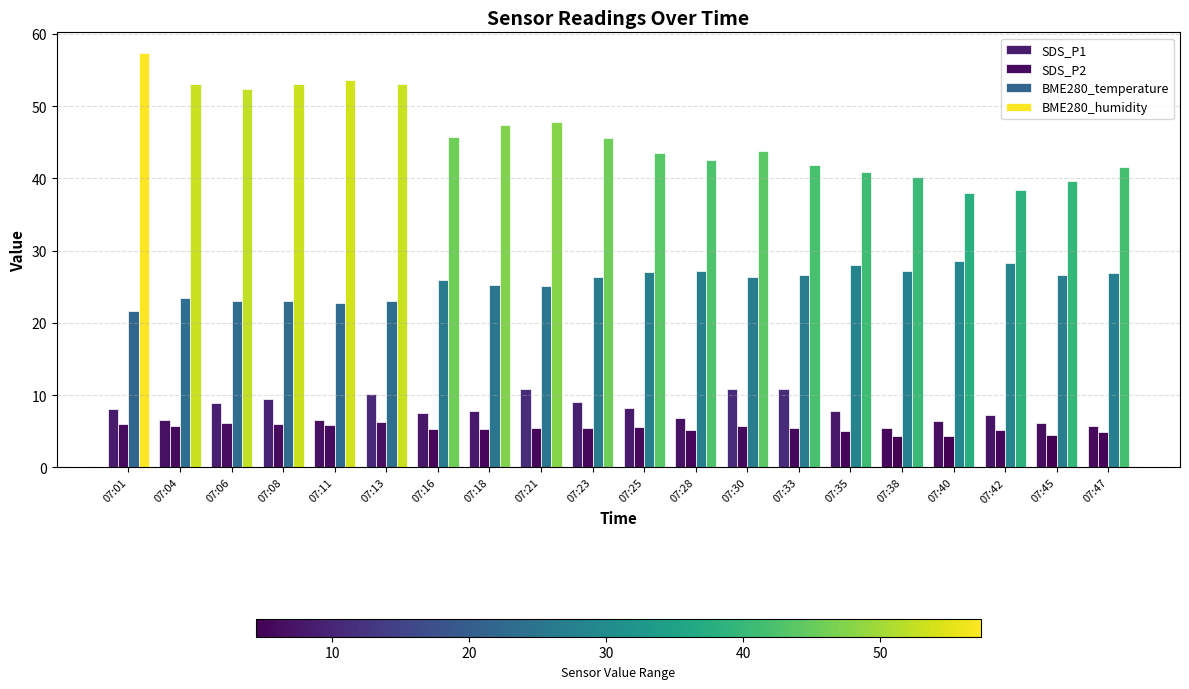

Read the SDS_P1 value at 07:33.

10.8